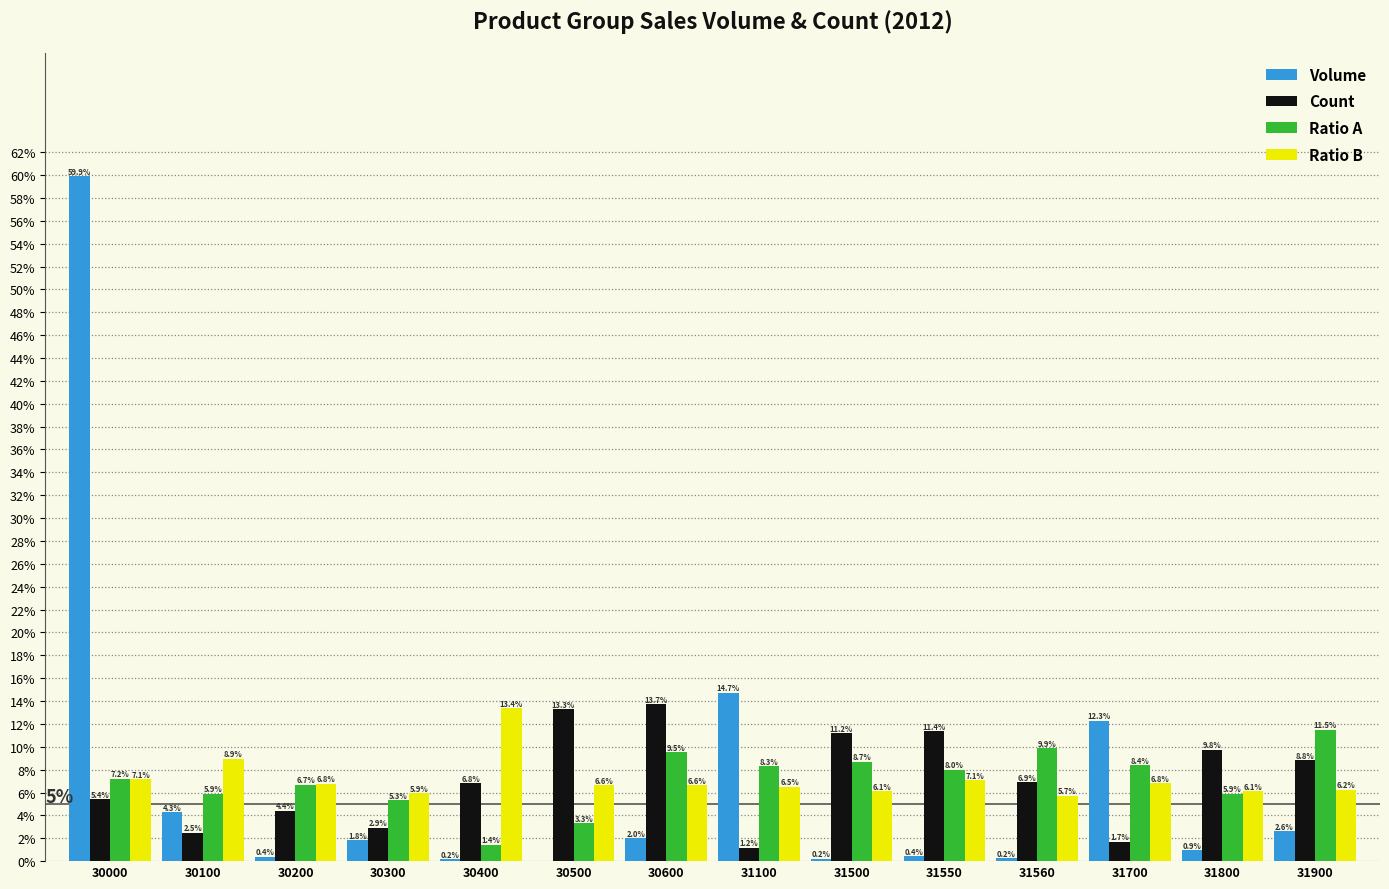

Where is Count nearest to the value 7?

31560